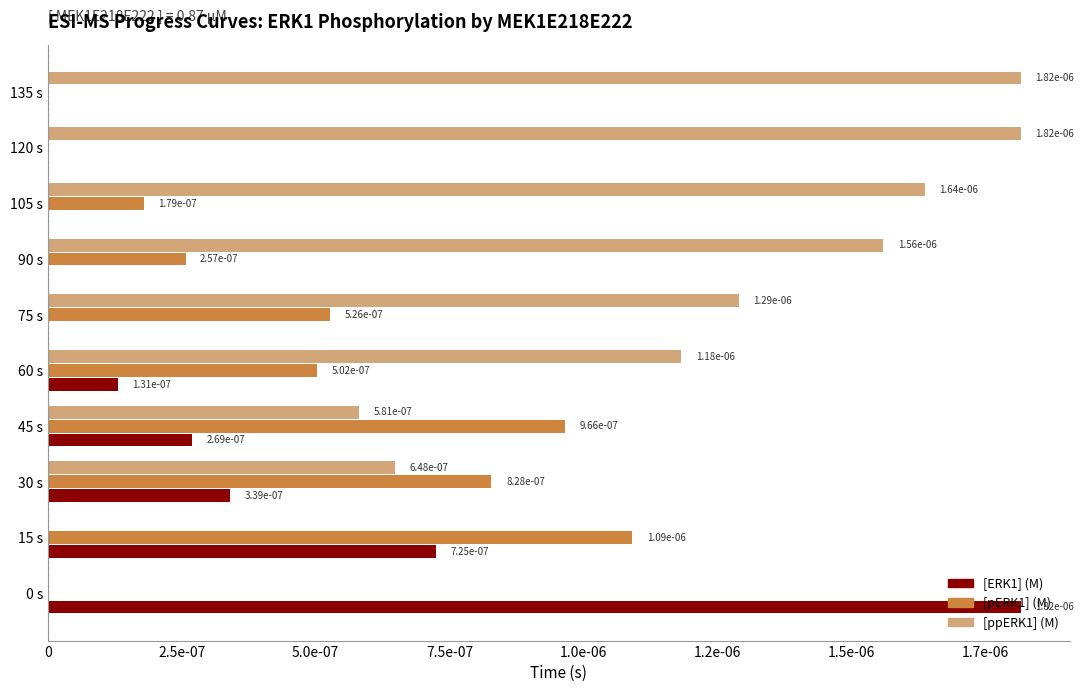

Reading right to left, transcribe all the data shown in this chart.

[ERK1] (M): 0.0	0.0	0.0	0.0	0.0	0.0	0.0	0.0	0.0	0.0
[pERK1] (M): 0.0	0.0	0.0	0.0	0.0	0.0	0.0	0.0	0.0	0.0
[ppERK1] (M): 0.0	0.0	0.0	0.0	0.0	0.0	0.0	0.0	0.0	0.0